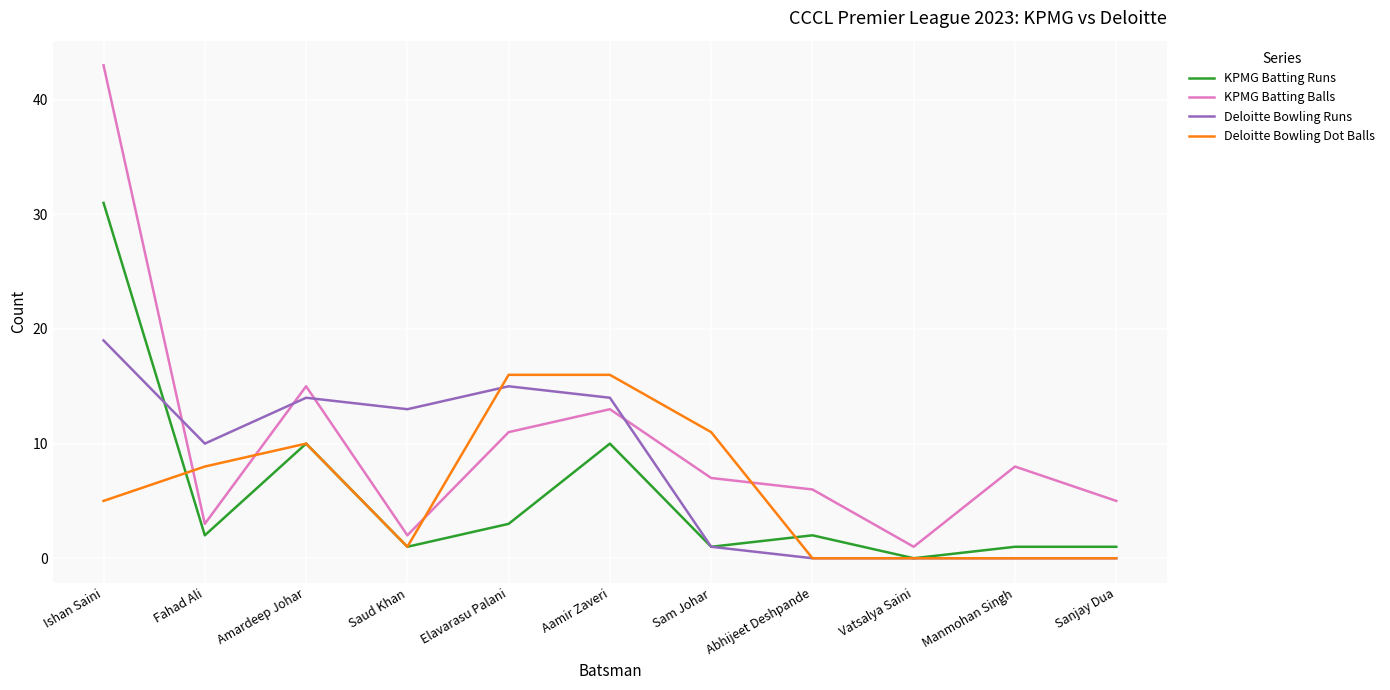

Does the chart have visible grid lines?

Yes